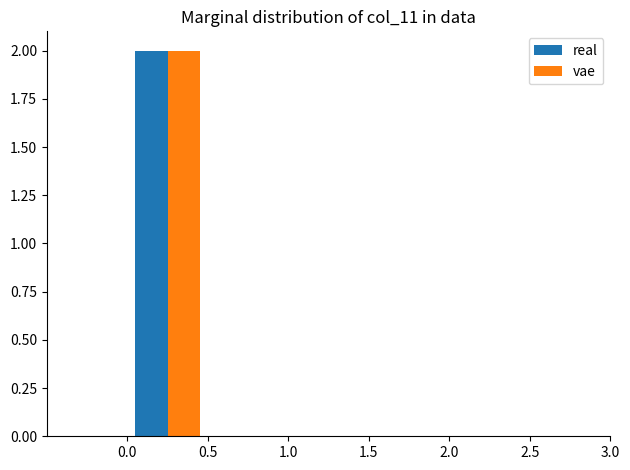

What is the height of the real bar covering 0.0 to 0.5 on the x-axis? The values are not printed on the chart, so give them approximately, as read against the axis.

2